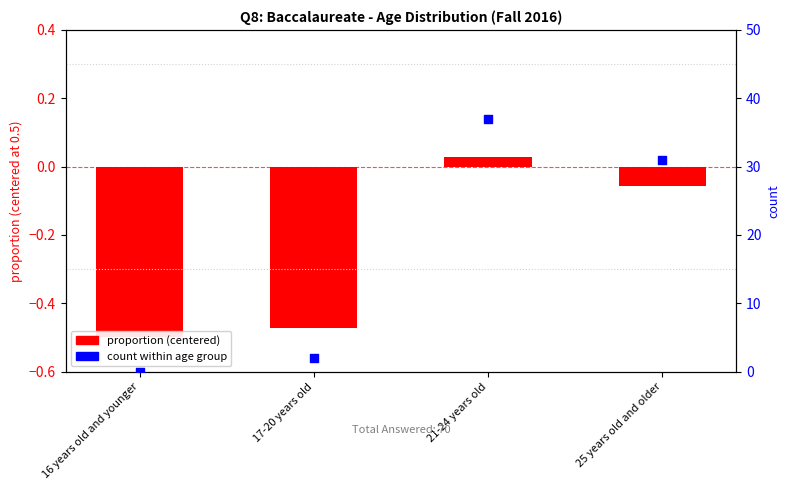

What is the total value across all series at 21-24 years old?

37.0